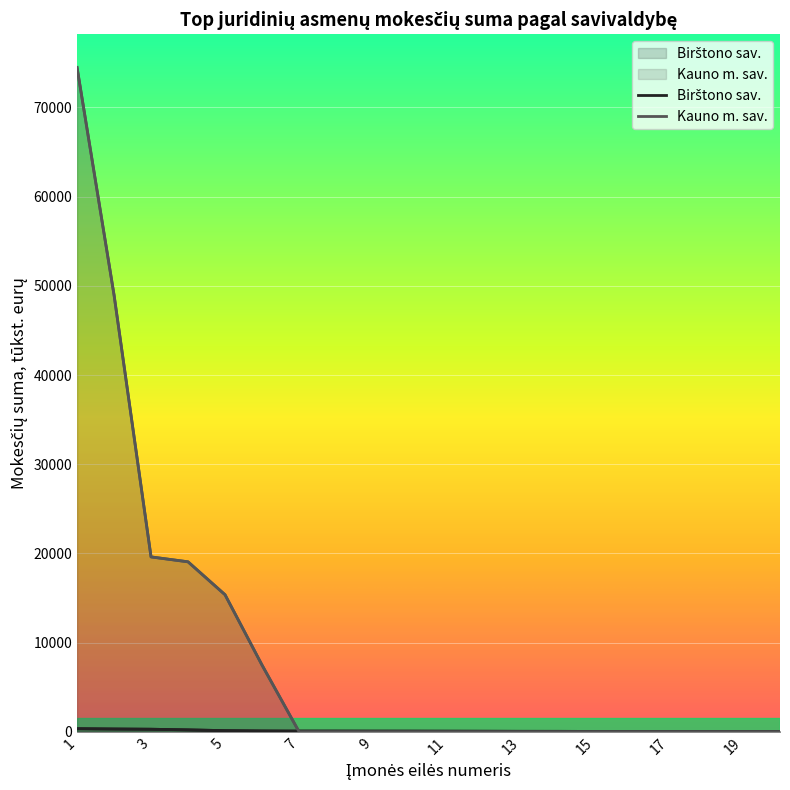

How many data points in Birštono sav. are less than 63?

10